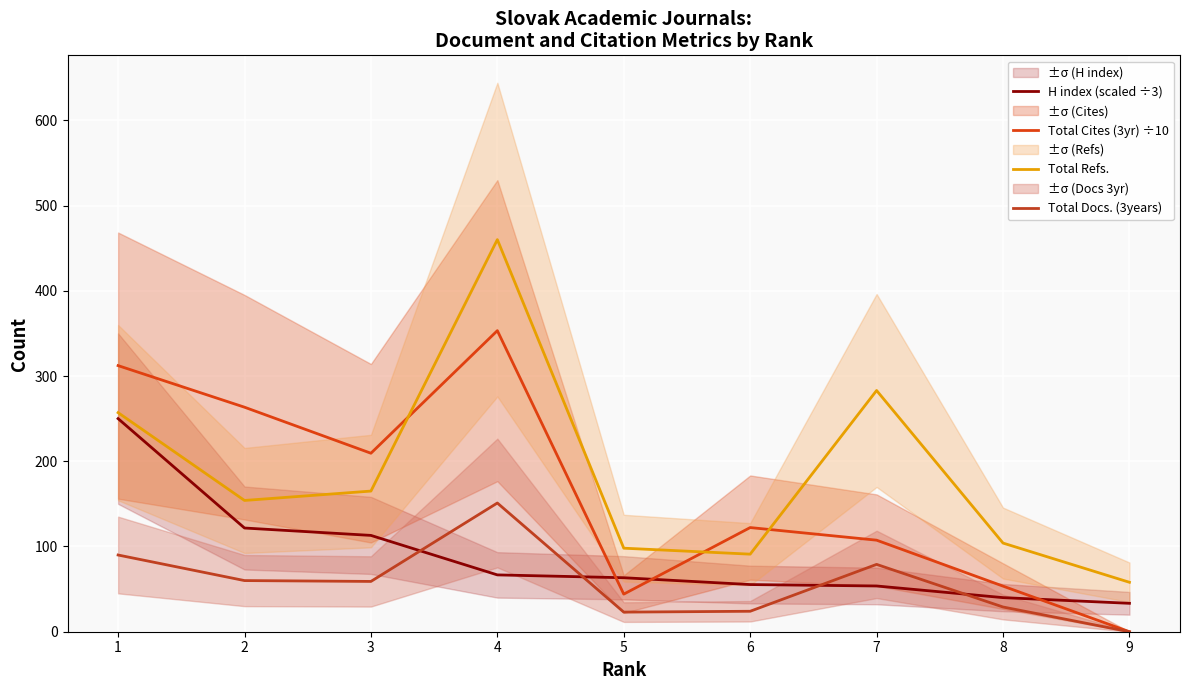

What is the difference between the highest and lowest values at 6?

98.2